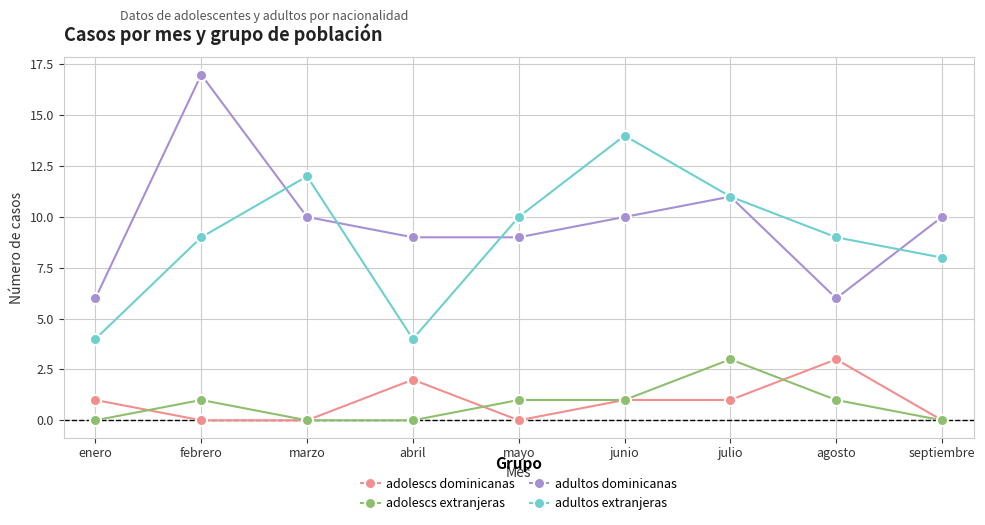

Reading left to right, transcribe all the data shown in this chart.

adolescs dominicanas: 1	0	0	2	0	1	1	3	0
adolescs extranjeras: 0	1	0	0	1	1	3	1	0
adultos dominicanas: 6	17	10	9	9	10	11	6	10
adultos extranjeras: 4	9	12	4	10	14	11	9	8